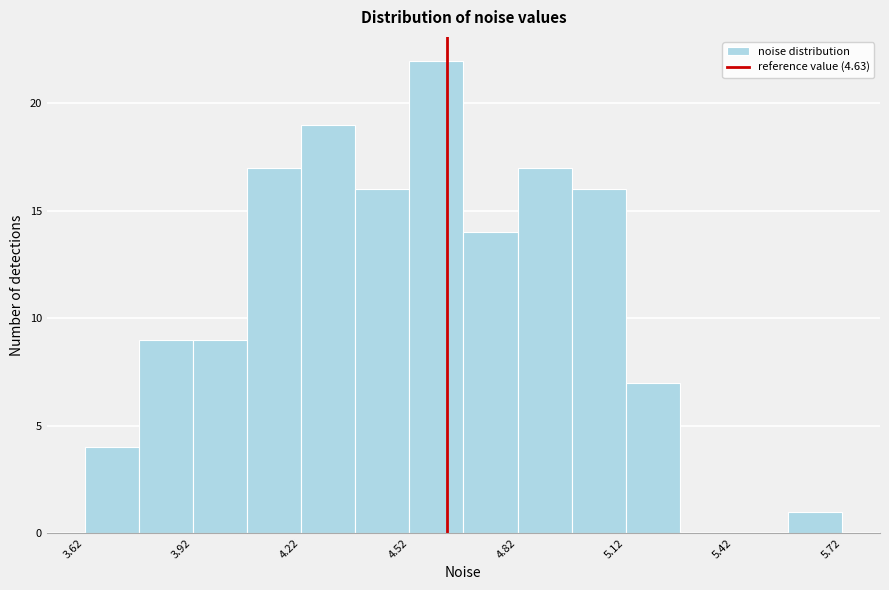

Around what value on the x-axis is the tallest bar? Give the approximate position of its centre, as read against the axis.

4.60